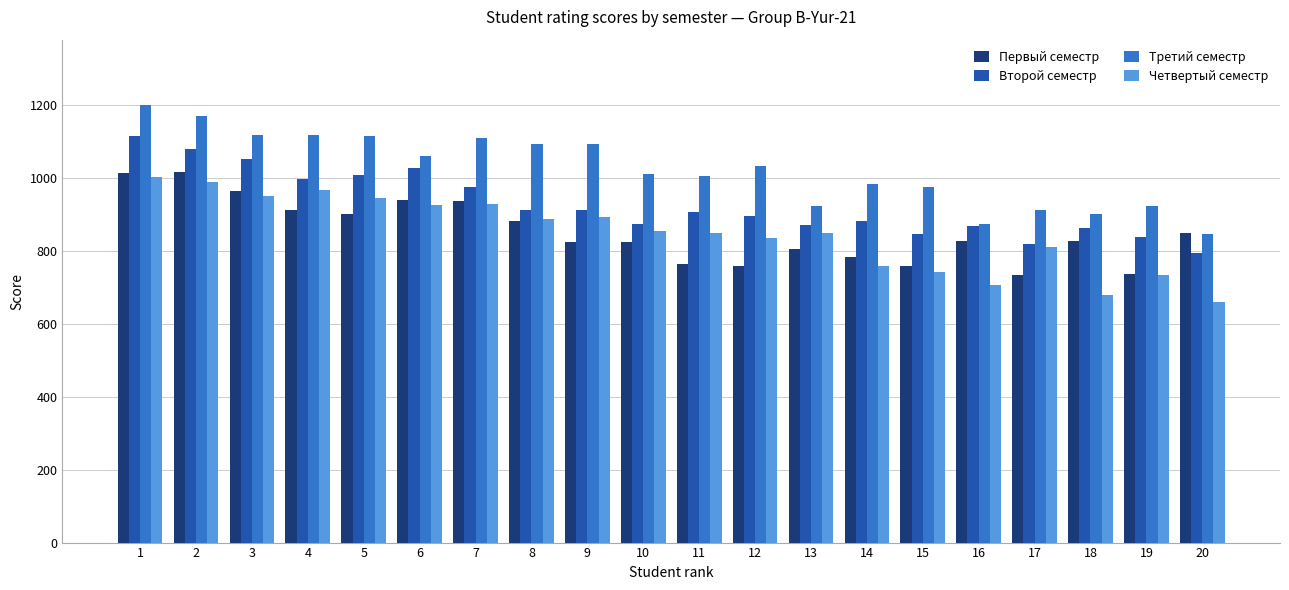

What is the spread (max minus min) of values at 16?

166